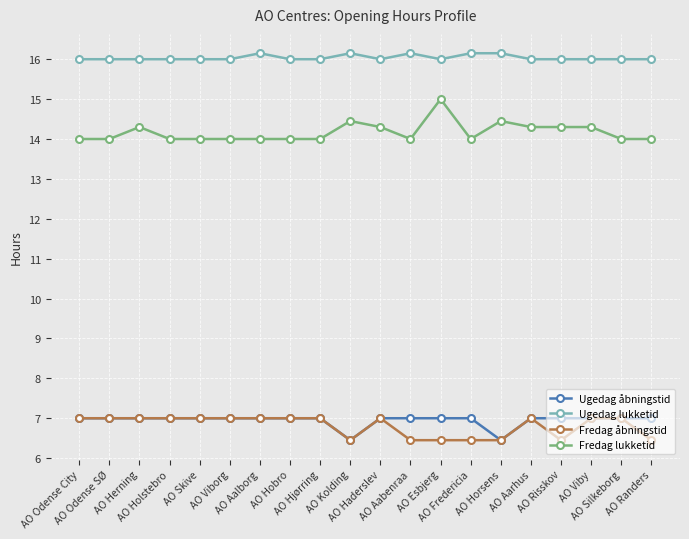

Which series changed the most between AO Herning and AO Aabenraa?

Fredag åbningstid